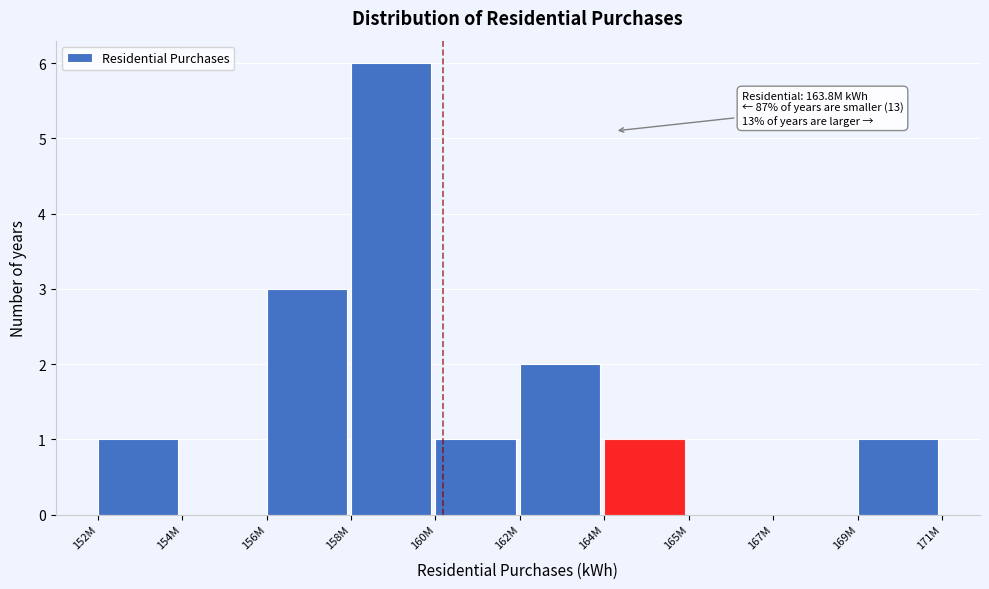

Reading left to right, list all the values displayed in this chart.

152M=1	154M=0	156M=3	158M=6	160M=1	162M=2	164M=1	165M=0	167M=0	169M=1